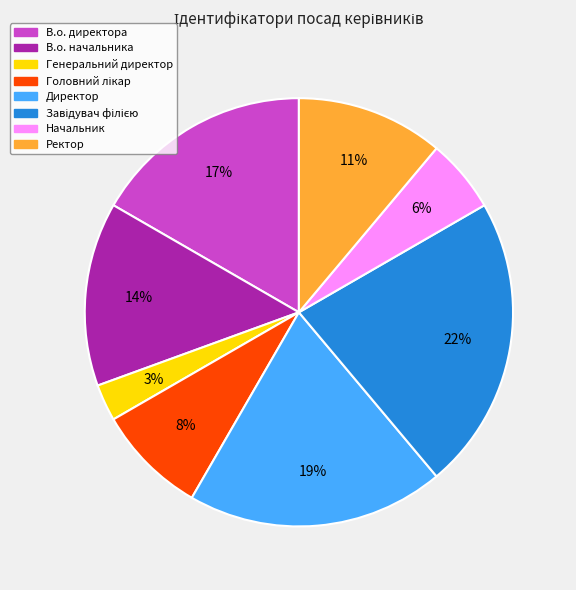

How many segments does this pie chart have?

8